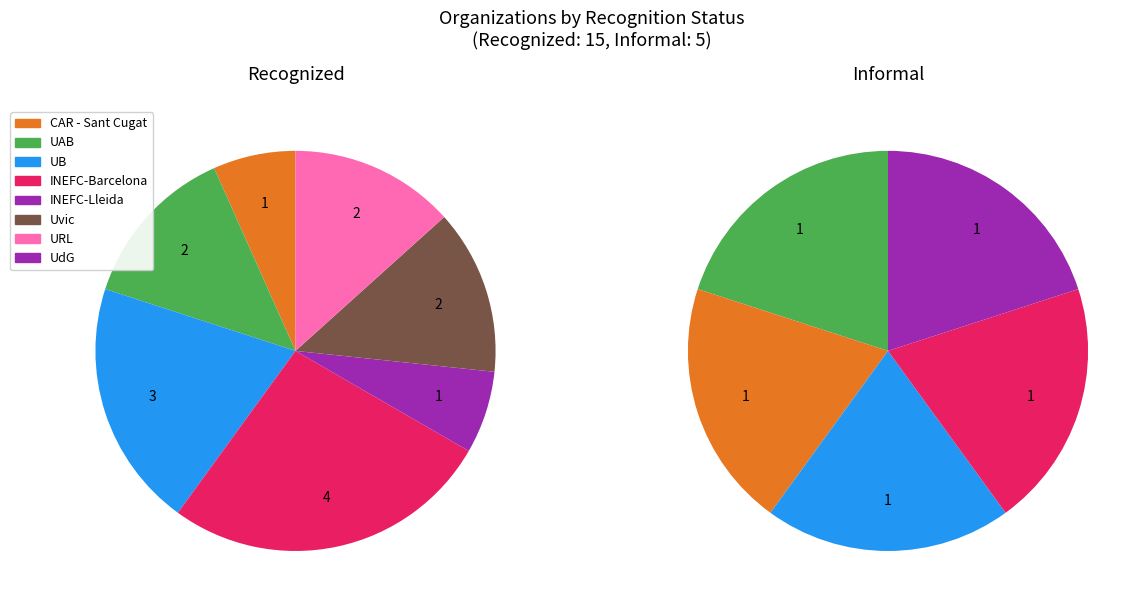

The Uvic slice represents 20% of the pie. True or false?

False